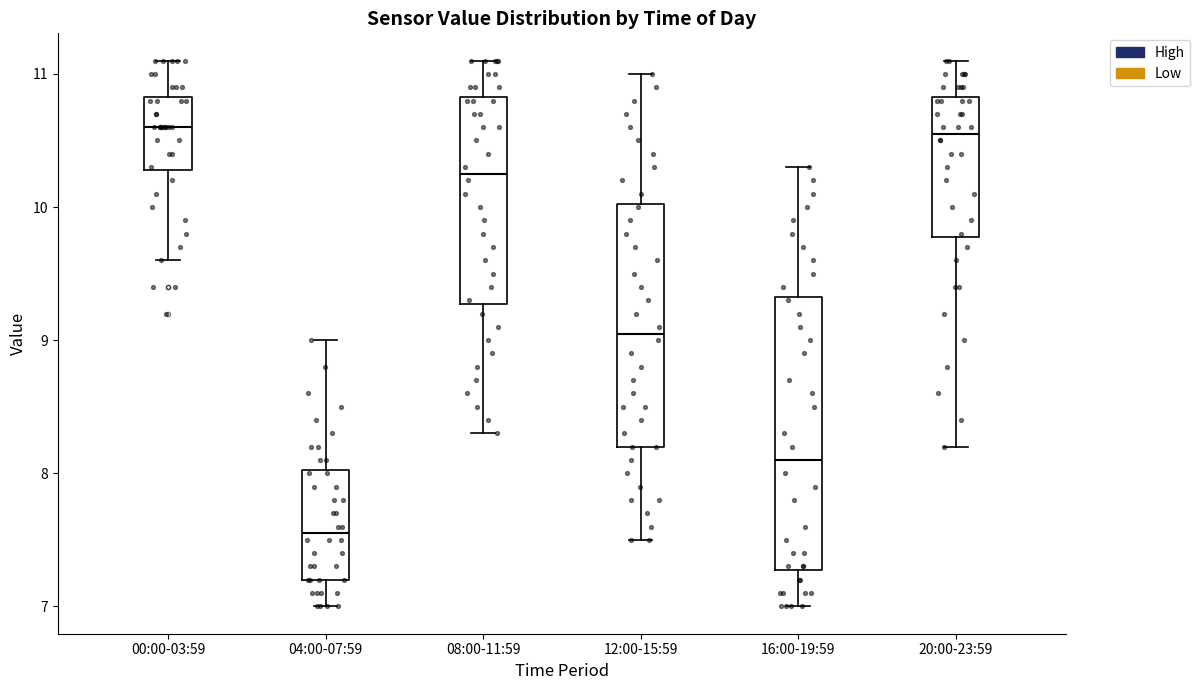

Where is the upper edge of the box for 08:00-11:59 on the y-axis? The values are not printed on the chart, so give them approximately, as read against the axis.

10.8